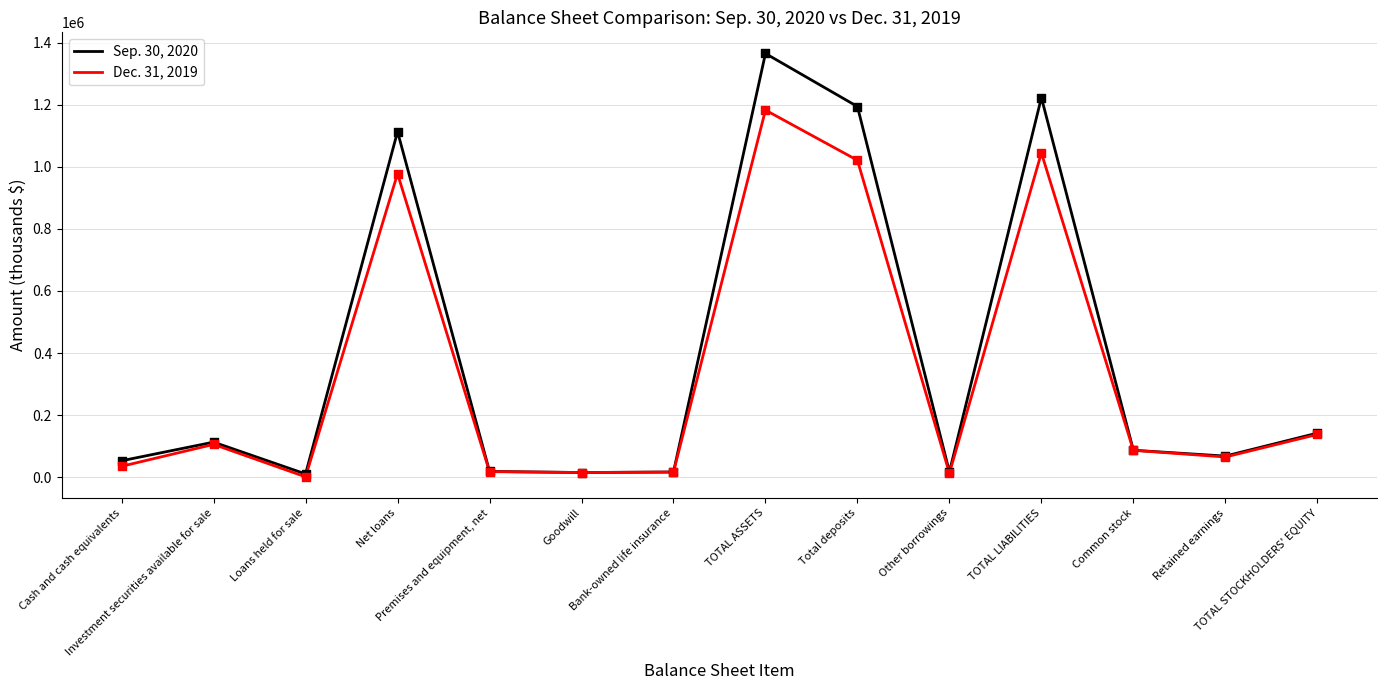

At how many categories does at least one series exceed 1262110?

1